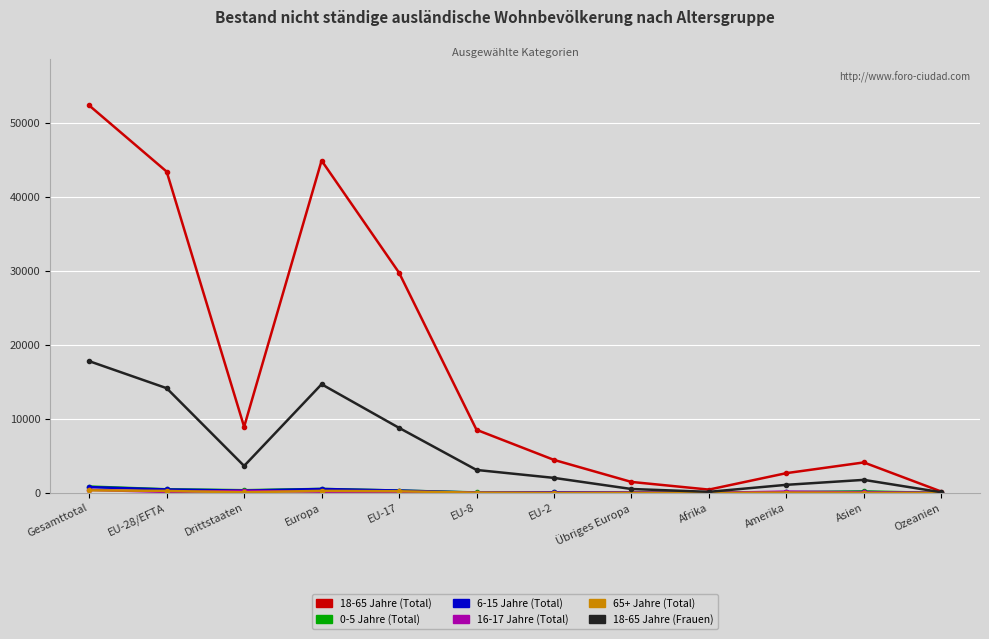

Is the value of 18-65 Jahre (Total) at Gesamttotal greater than the value of 0-5 Jahre (Total) at Afrika?

Yes